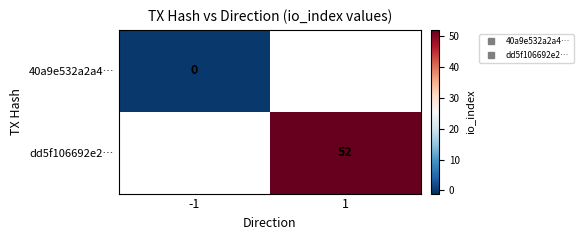

List the series in order of their overall mean, lowest first.

40a9e532a2a4…, dd5f106692e2…